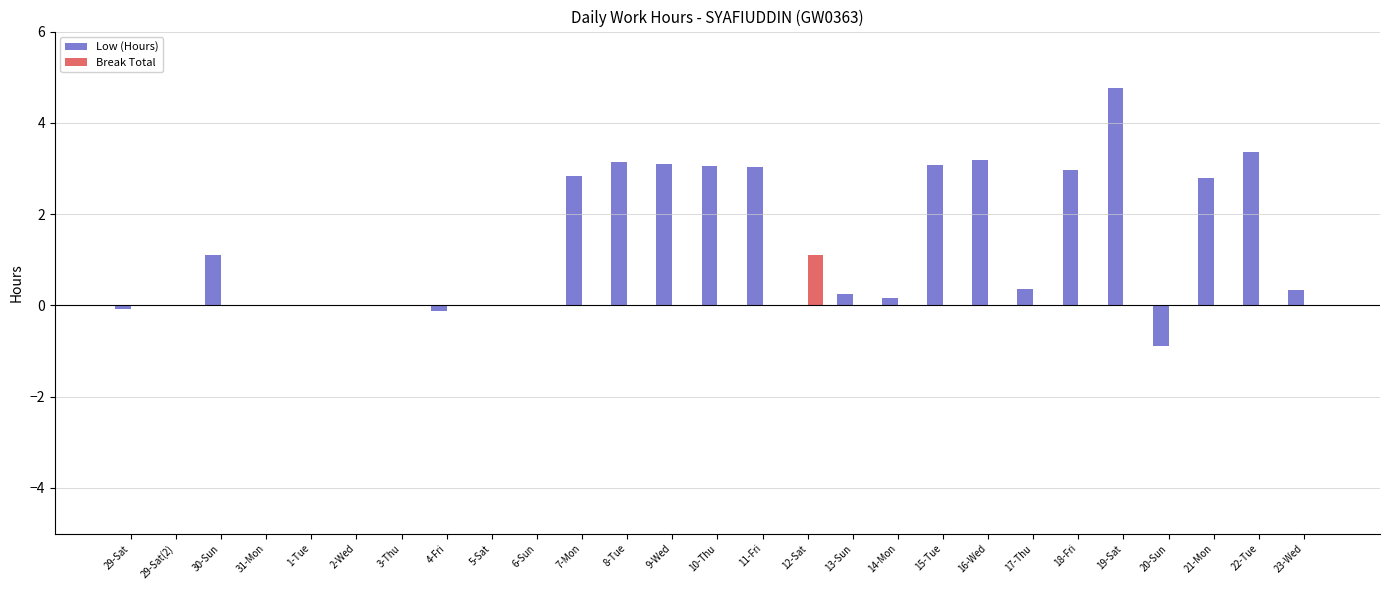

At which category is the sum across all series the highest?

19-Sat